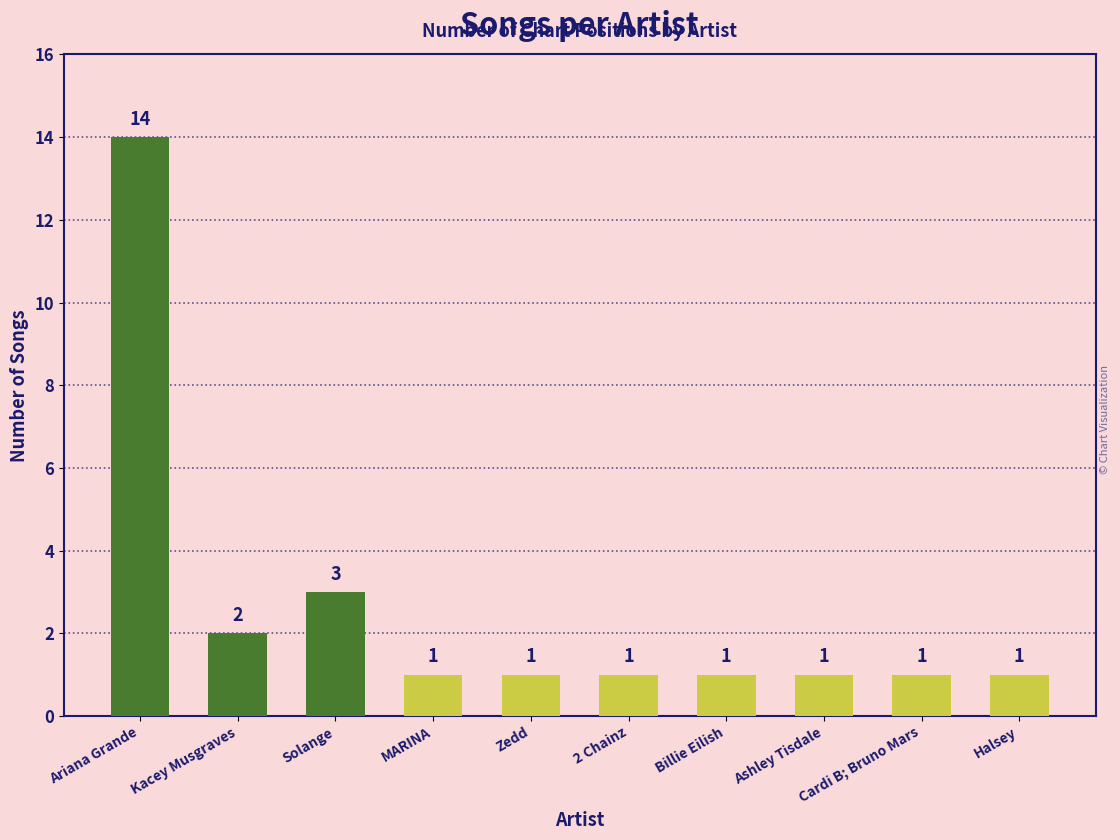

Is it true that the value at Billie Eilish is 1?

True